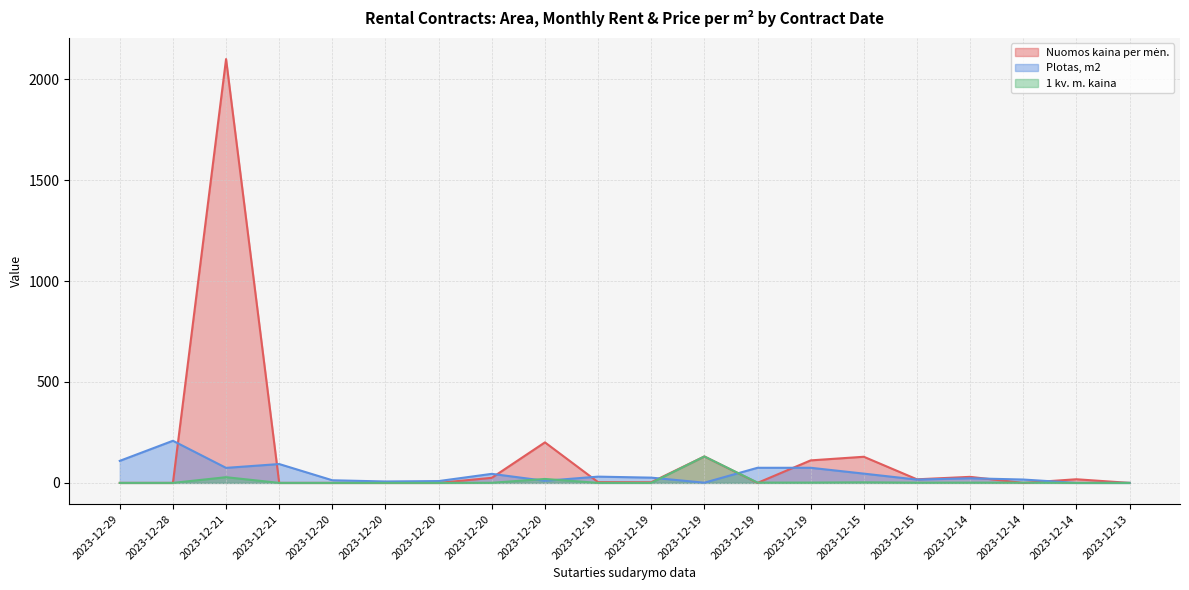

At which category does Nuomos kaina per mėn. reach its first local peak?

2023-12-21